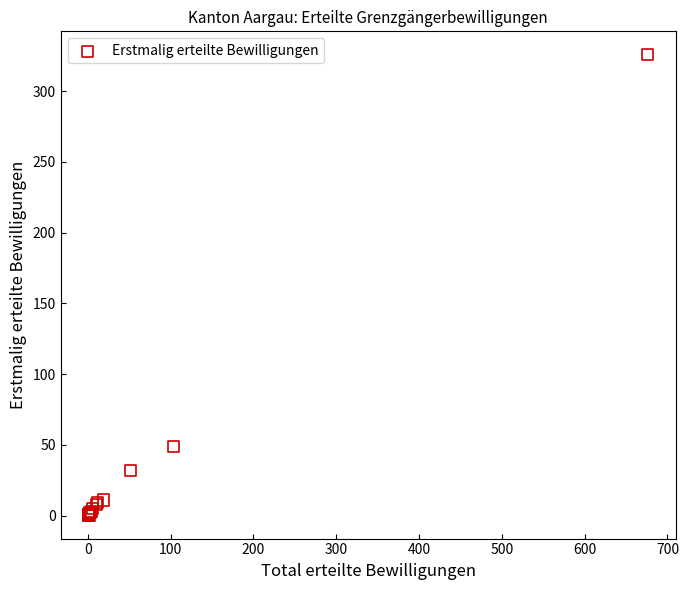

What Y value in the scatter plot is closest to 163?

49